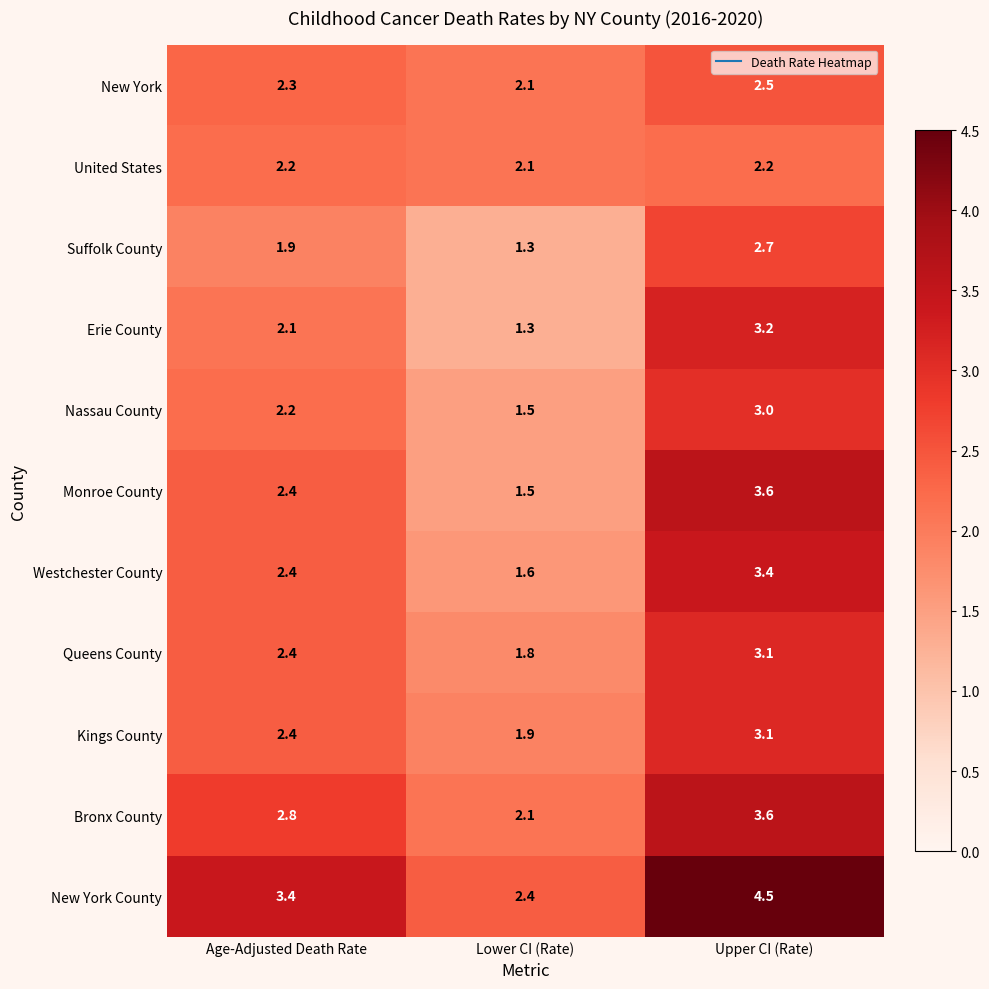

What is the average value of the Erie County series?

2.2